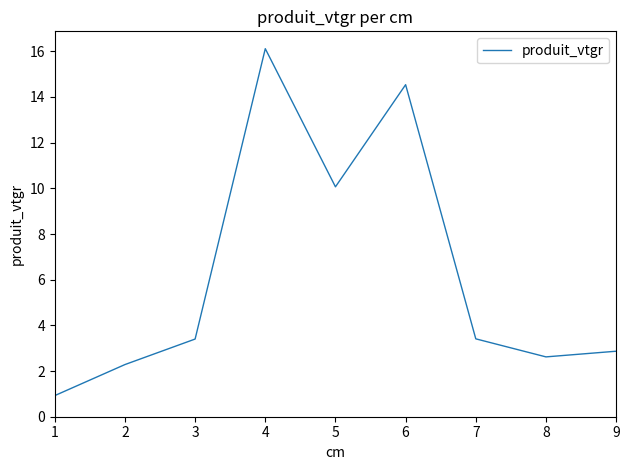

What is the greatest value displayed?

16.1